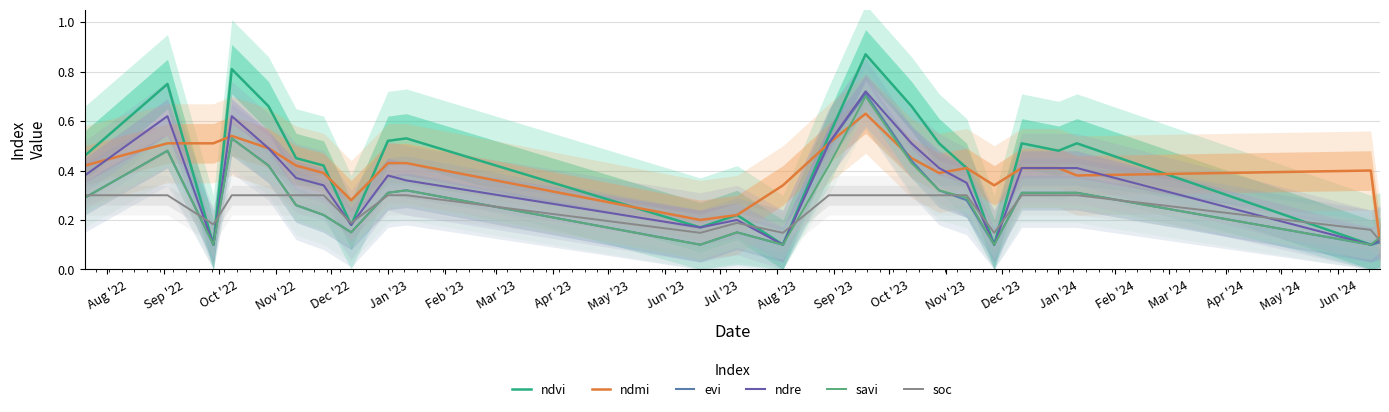

Where is savi nearest to the value 0?

Oct '22